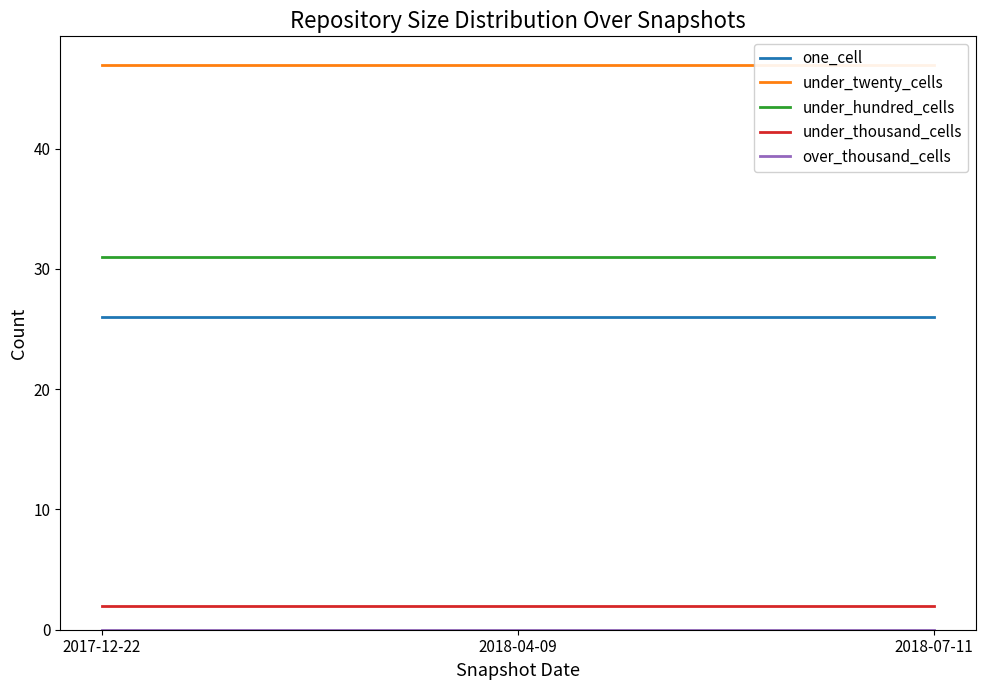

What is the label of the 1st point from the left?

2017-12-22